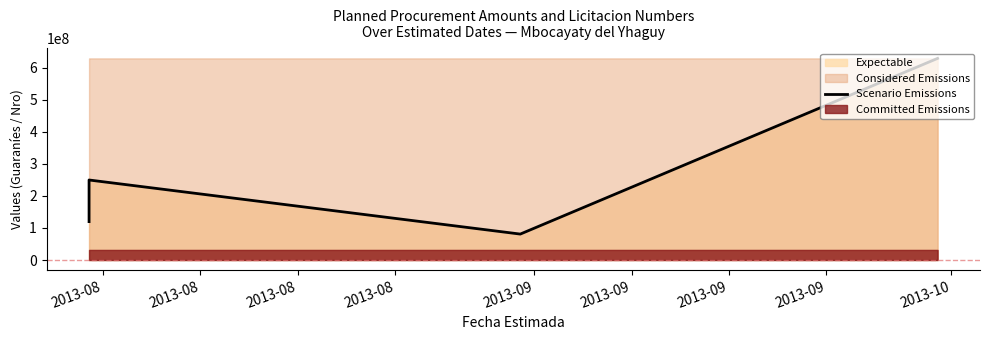

Is it true that the value at 2013-09 is 630000000?

True